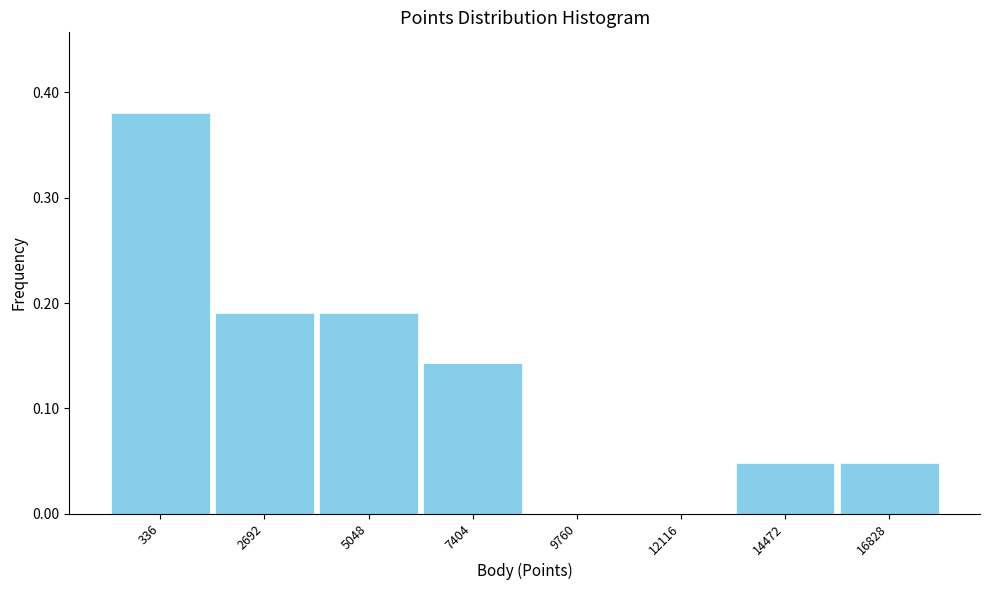

Which has a higher value, 7404 or 336?

336